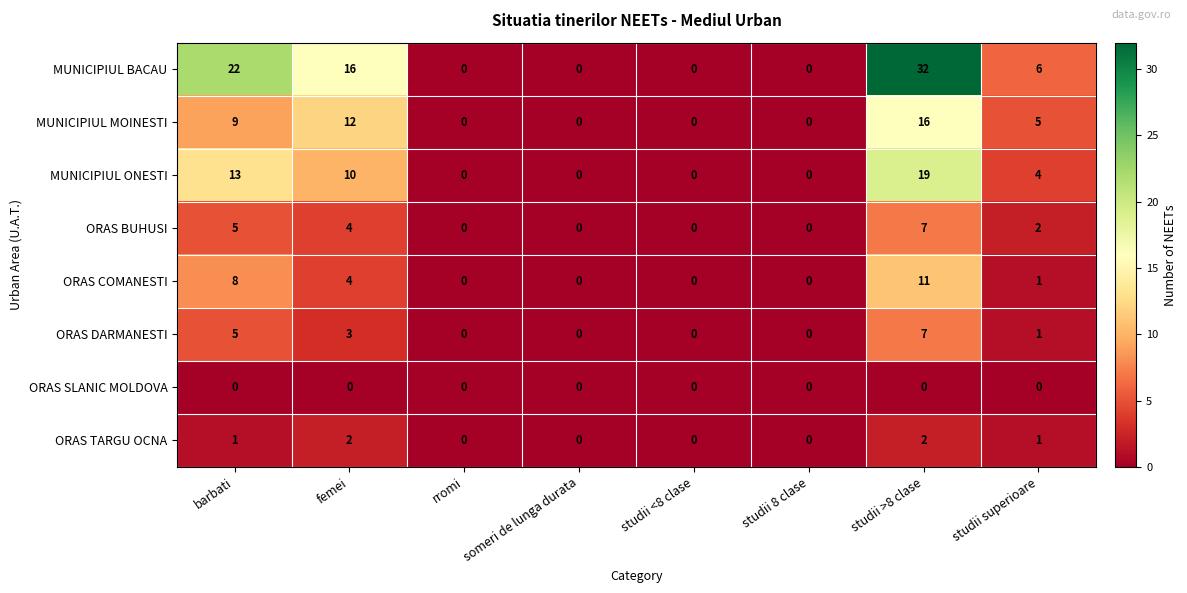

How many distinct data groups are displayed?

8